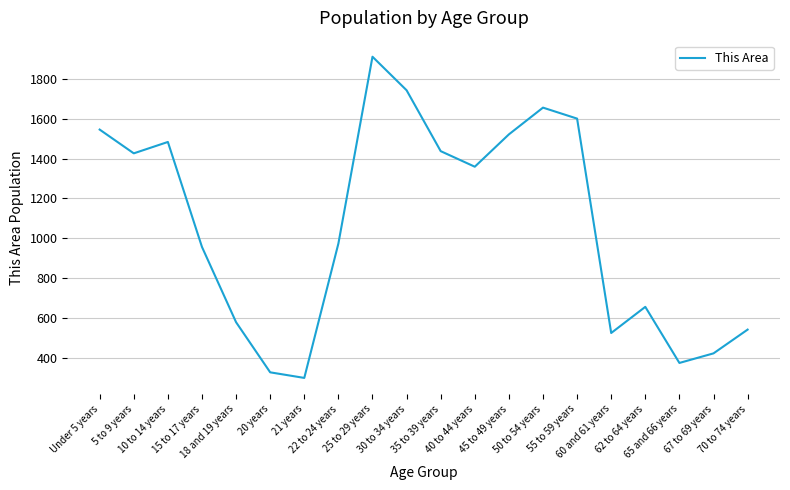

What is the smallest value displayed?

301